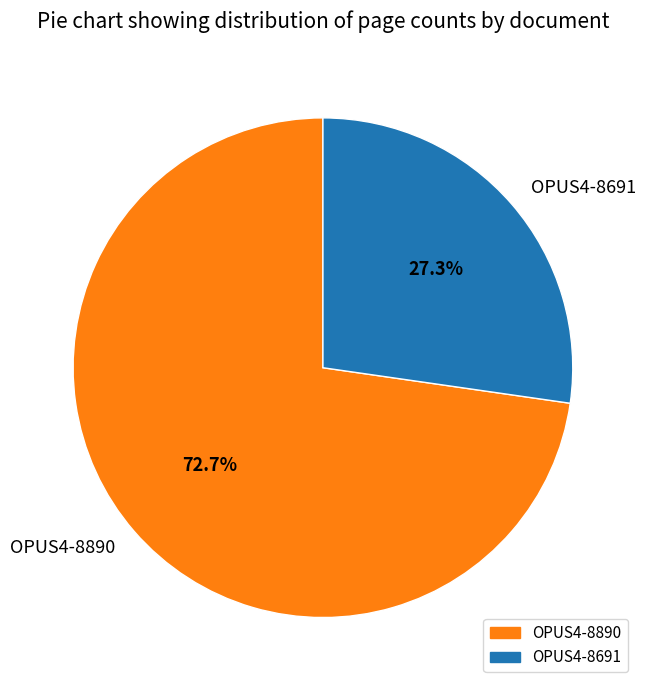

To the nearest percent, what is the difference between the largest and smallest slice percentages?

45%